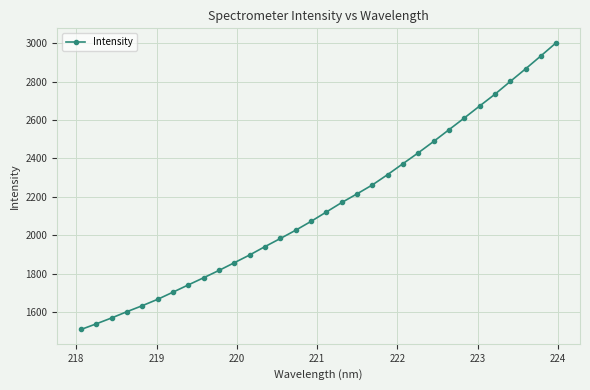

How many series are shown in this chart?

1